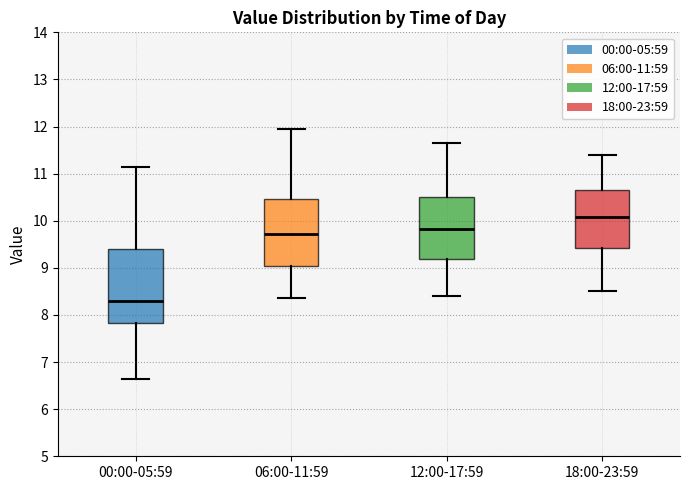

Which box's median line is the lowest?

00:00-05:59